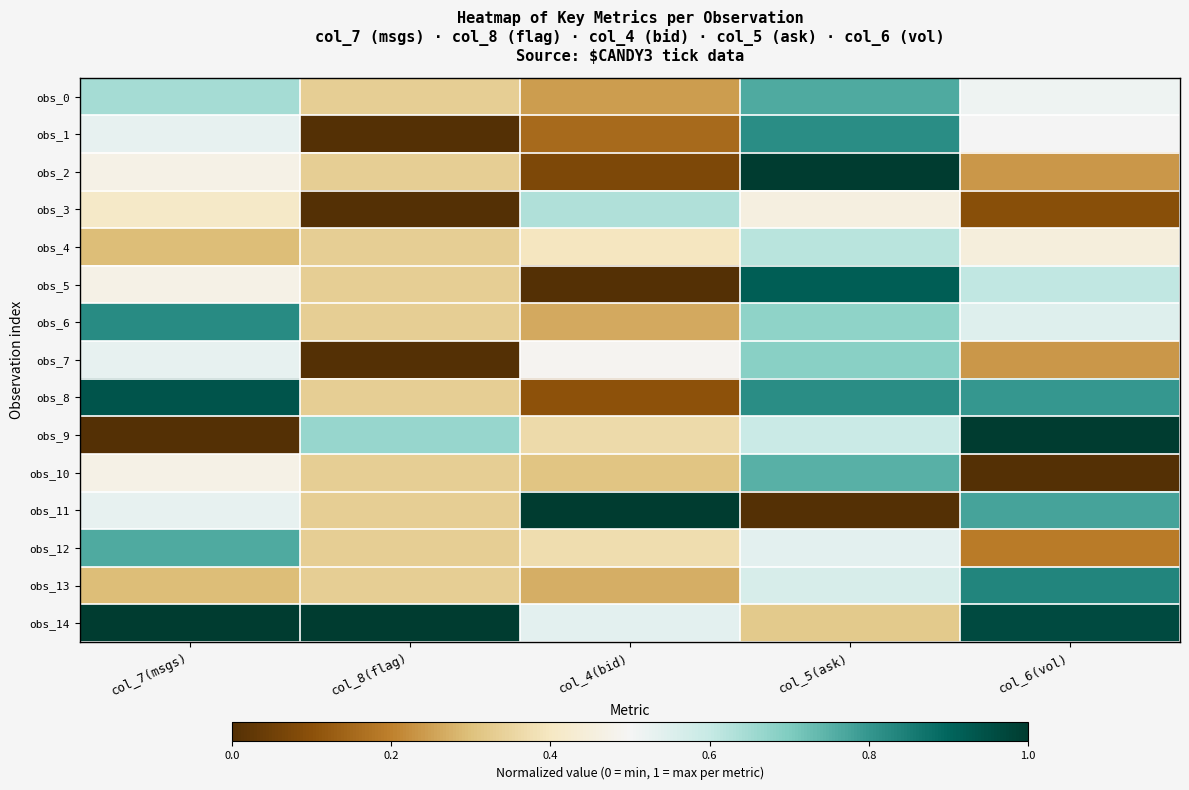

Reading left to right, transcribe all the data shown in this chart.

obs_0: col_7(msgs)=0.6	col_8(flag)=0.3	col_4(bid)=0.2	col_5(ask)=0.8	col_6(vol)=0.5
obs_1: col_7(msgs)=0.5	col_8(flag)=0.0	col_4(bid)=0.2	col_5(ask)=0.8	col_6(vol)=0.5
obs_2: col_7(msgs)=0.5	col_8(flag)=0.3	col_4(bid)=0.1	col_5(ask)=1.0	col_6(vol)=0.2
obs_3: col_7(msgs)=0.4	col_8(flag)=0.0	col_4(bid)=0.6	col_5(ask)=0.5	col_6(vol)=0.1
obs_4: col_7(msgs)=0.3	col_8(flag)=0.3	col_4(bid)=0.4	col_5(ask)=0.6	col_6(vol)=0.5
obs_5: col_7(msgs)=0.5	col_8(flag)=0.3	col_4(bid)=0.0	col_5(ask)=0.9	col_6(vol)=0.6
obs_6: col_7(msgs)=0.8	col_8(flag)=0.3	col_4(bid)=0.3	col_5(ask)=0.7	col_6(vol)=0.5
obs_7: col_7(msgs)=0.5	col_8(flag)=0.0	col_4(bid)=0.5	col_5(ask)=0.7	col_6(vol)=0.2
obs_8: col_7(msgs)=0.9	col_8(flag)=0.3	col_4(bid)=0.1	col_5(ask)=0.8	col_6(vol)=0.8
obs_9: col_7(msgs)=0.0	col_8(flag)=0.7	col_4(bid)=0.4	col_5(ask)=0.6	col_6(vol)=1.0
obs_10: col_7(msgs)=0.5	col_8(flag)=0.3	col_4(bid)=0.3	col_5(ask)=0.8	col_6(vol)=0.0
obs_11: col_7(msgs)=0.5	col_8(flag)=0.3	col_4(bid)=1.0	col_5(ask)=0.0	col_6(vol)=0.8
obs_12: col_7(msgs)=0.8	col_8(flag)=0.3	col_4(bid)=0.4	col_5(ask)=0.5	col_6(vol)=0.2
obs_13: col_7(msgs)=0.3	col_8(flag)=0.3	col_4(bid)=0.3	col_5(ask)=0.6	col_6(vol)=0.8
obs_14: col_7(msgs)=1.0	col_8(flag)=1.0	col_4(bid)=0.5	col_5(ask)=0.3	col_6(vol)=1.0